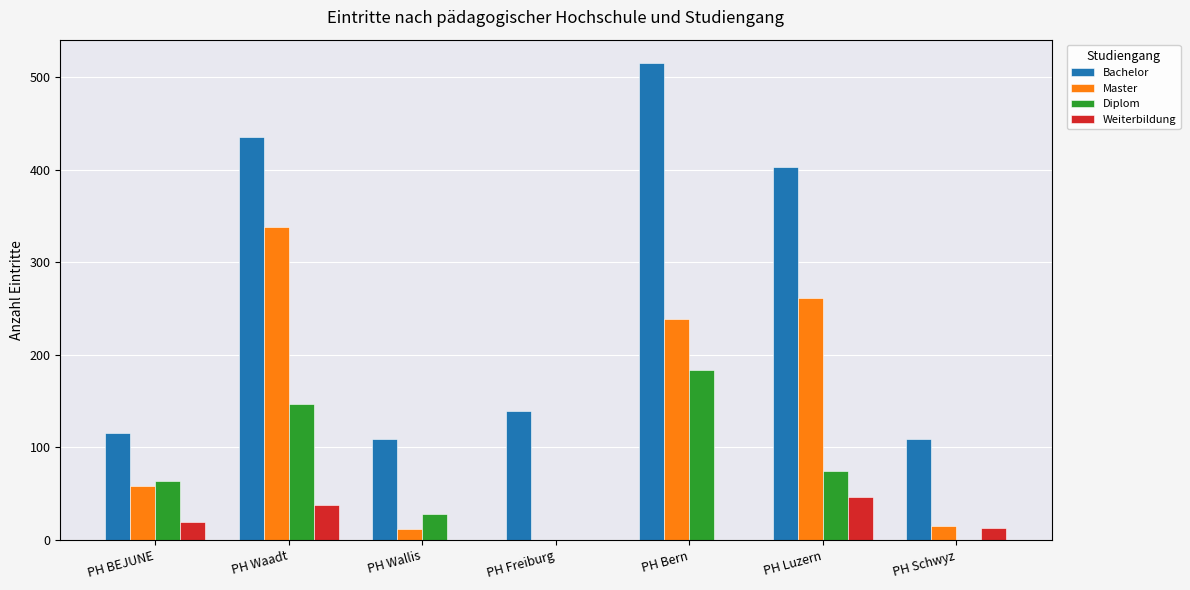

At which category does the chart reach its peak across all series?

PH Bern